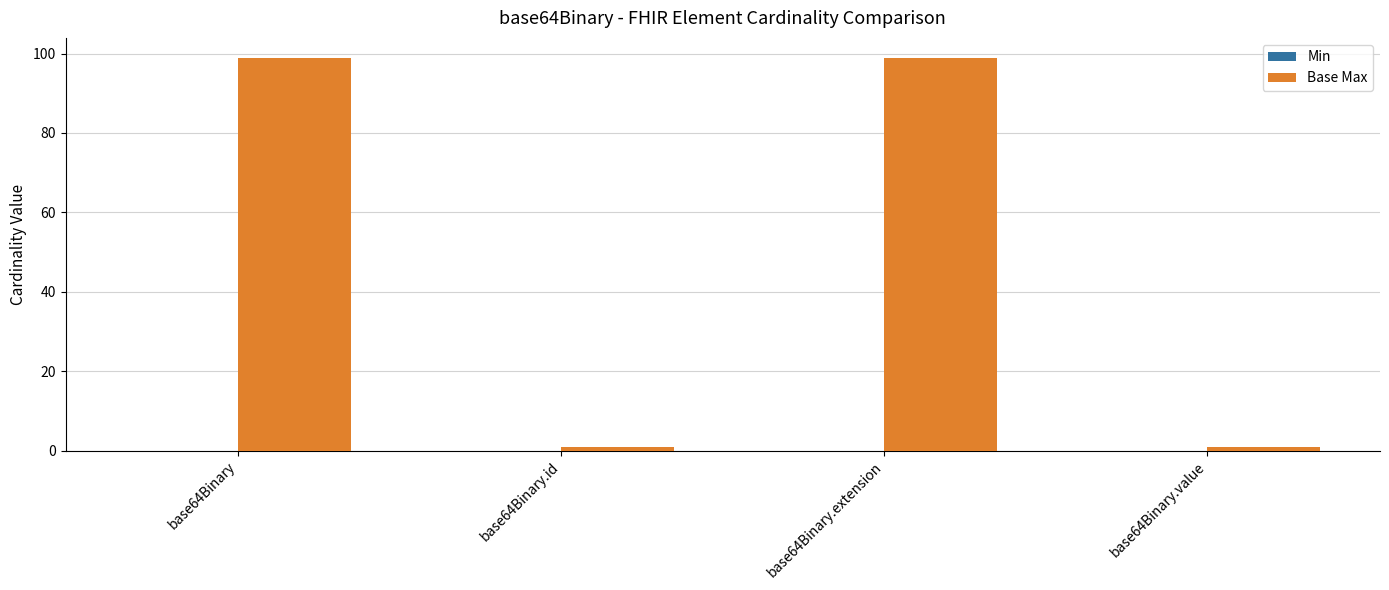

The value at base64Binary is 44. True or false?

False